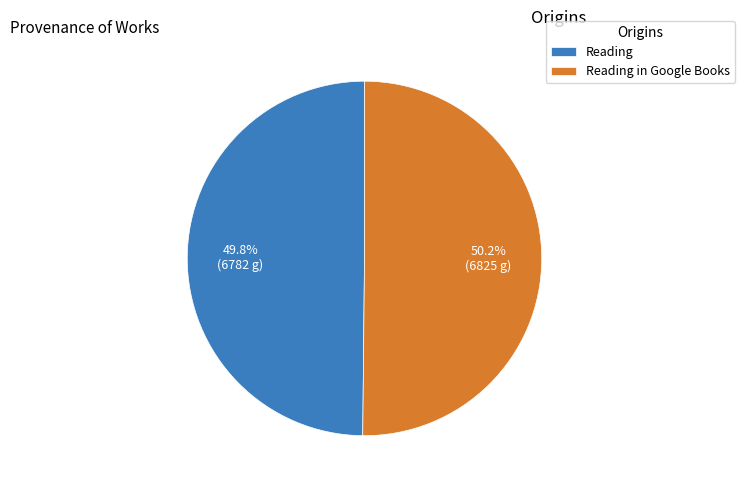

Is it true that Reading is 60% of the pie?

False